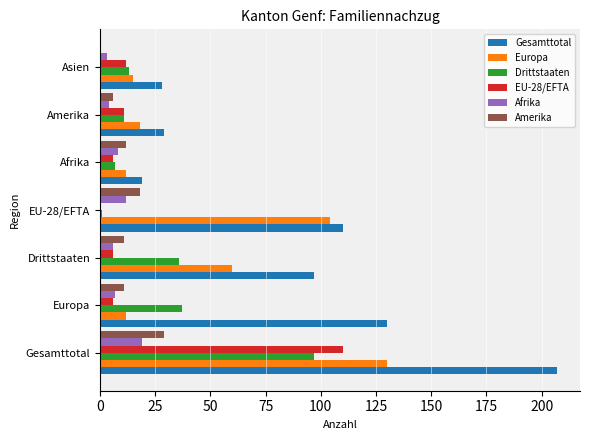

Where is Gesamttotal nearest to the value 113?

EU-28/EFTA